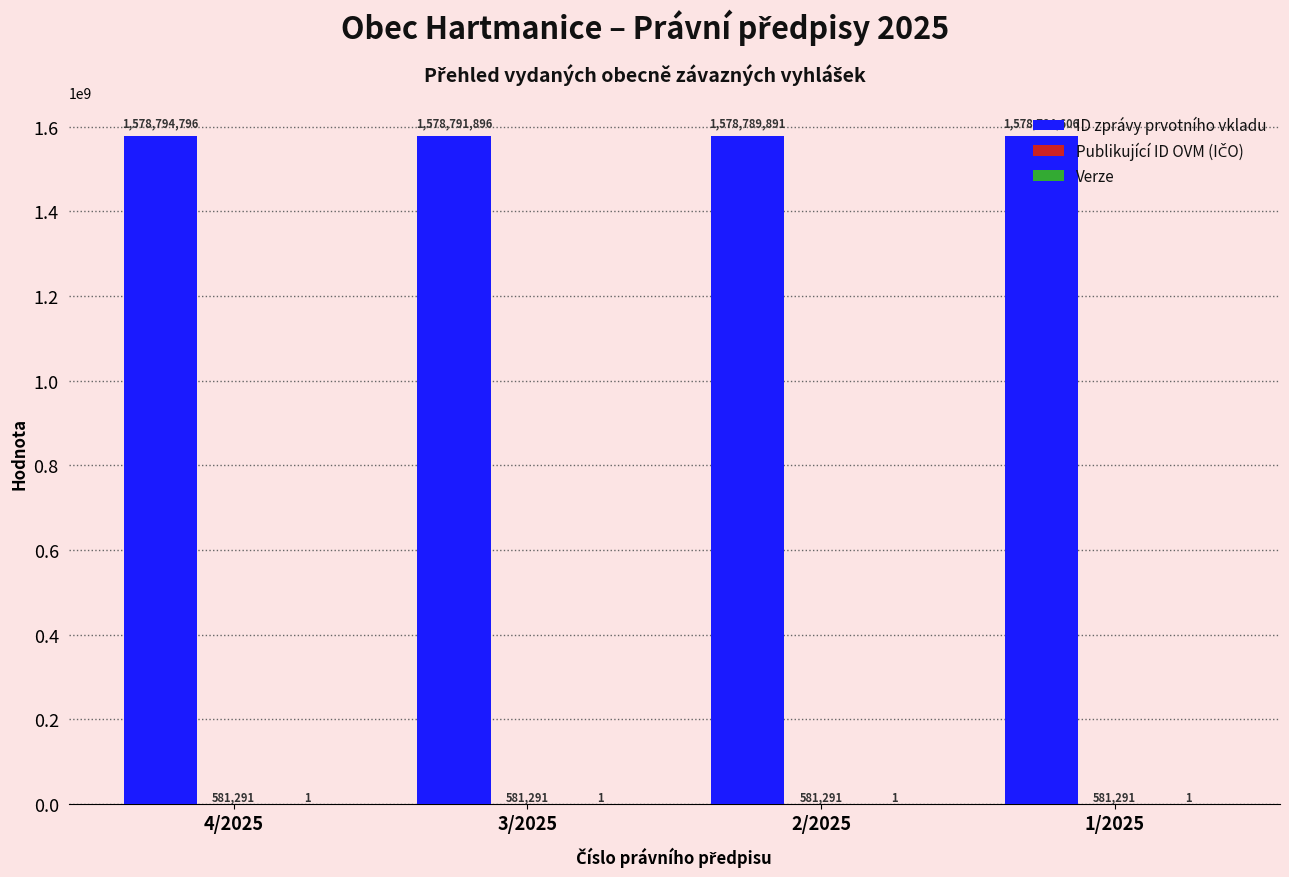

Is it true that ID zprávy prvotního vkladu equals 2206015302 at 4/2025?

False